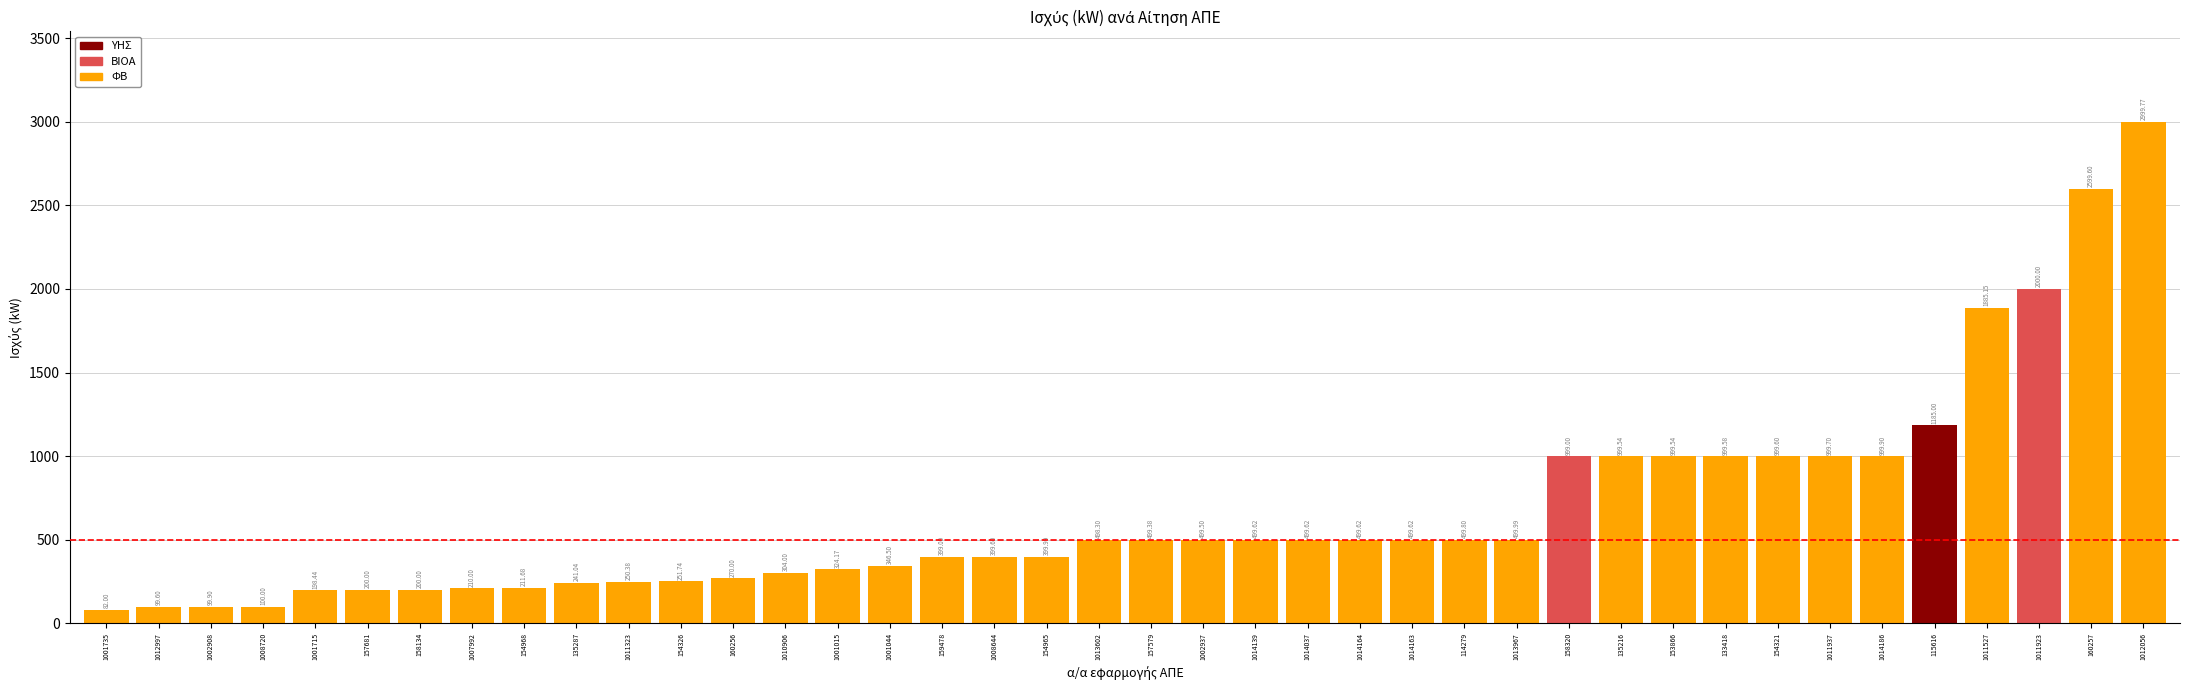

What is the label of the 10th bar from the left?

135287